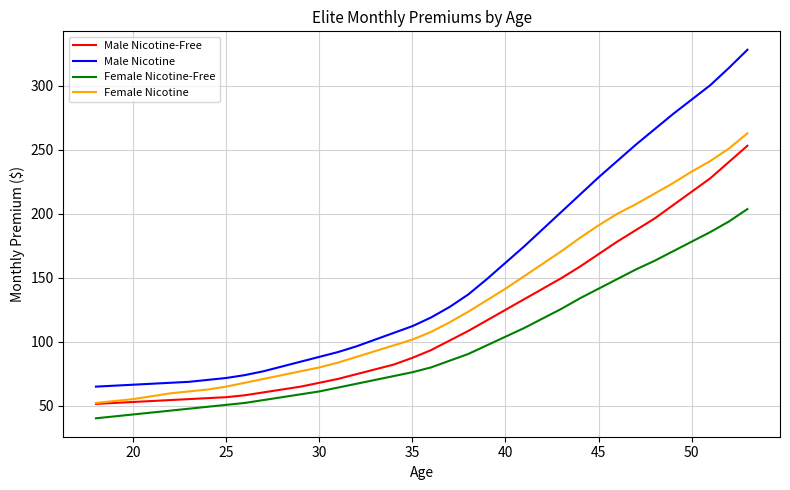

Which series has the largest range (max minus min)?

Male Nicotine